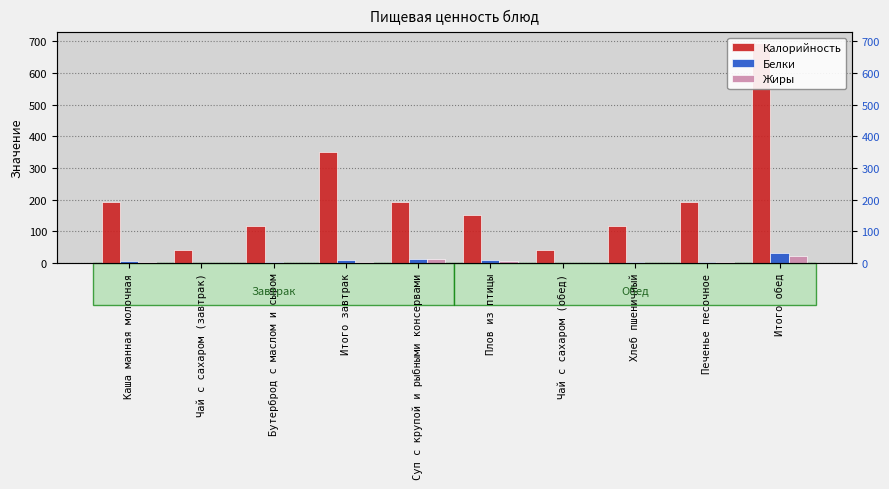

The Жиры series shows 1.5 at Хлеб пшеничный. True or false?

False